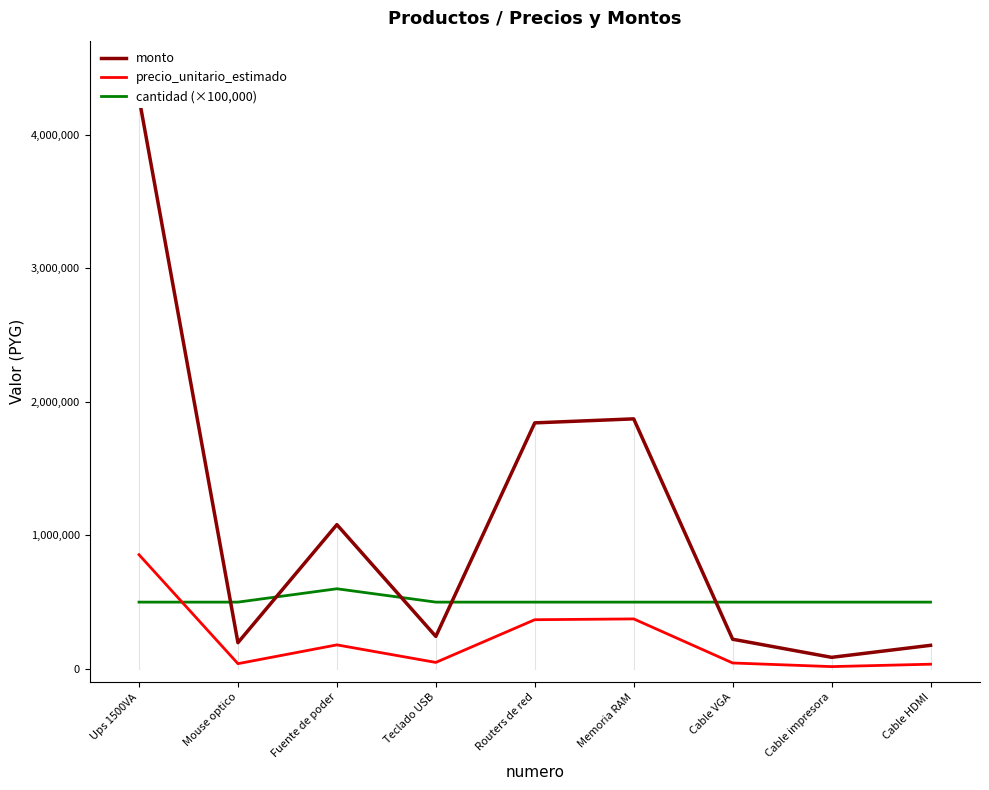

List the series in order of their peak value, lowest first.

cantidad (×100,000), precio_unitario_estimado, monto